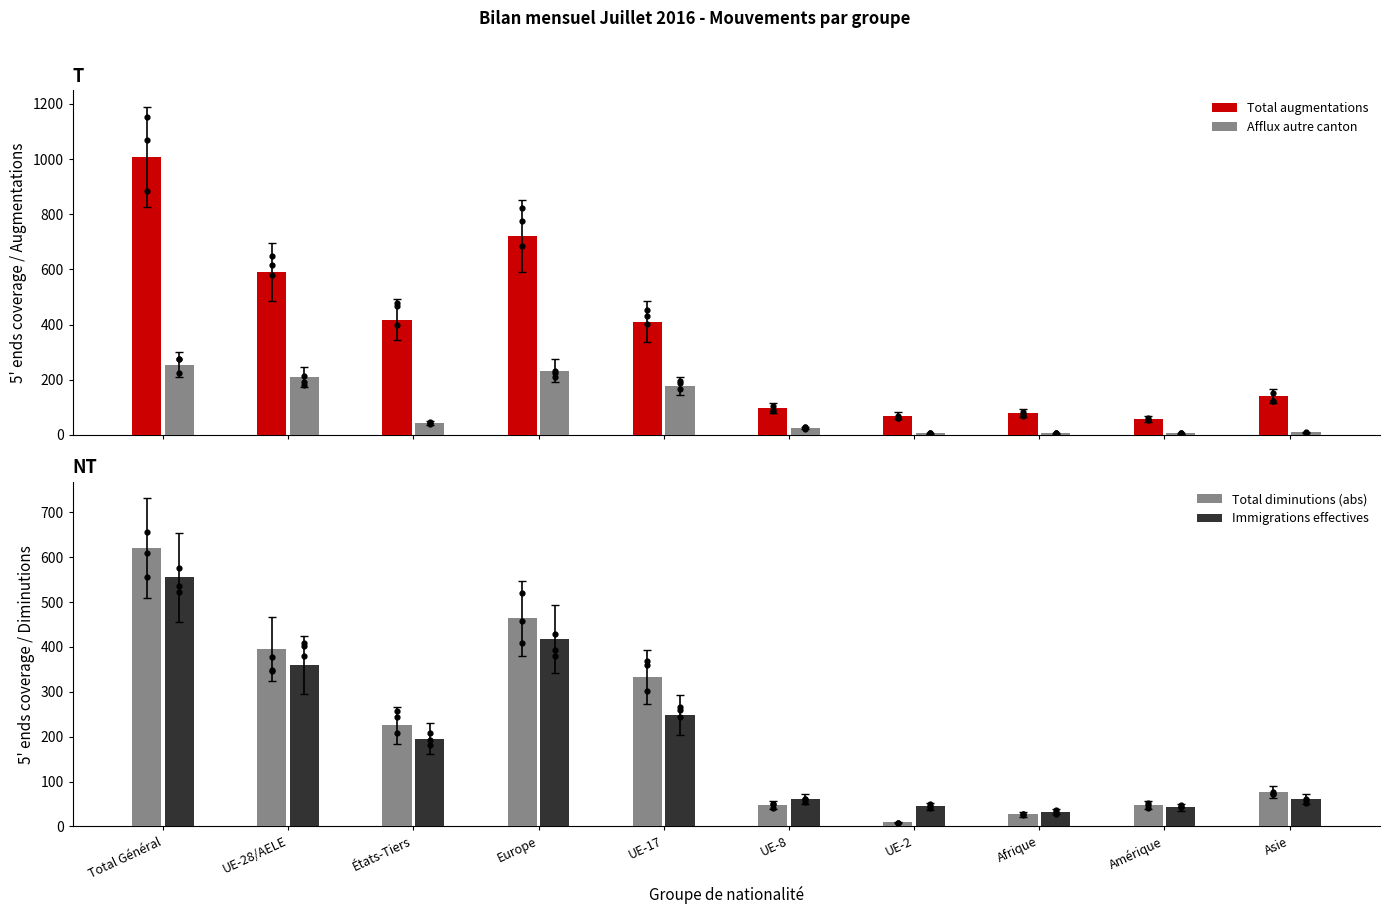

Which series has the largest total across all categories?

Total augmentations